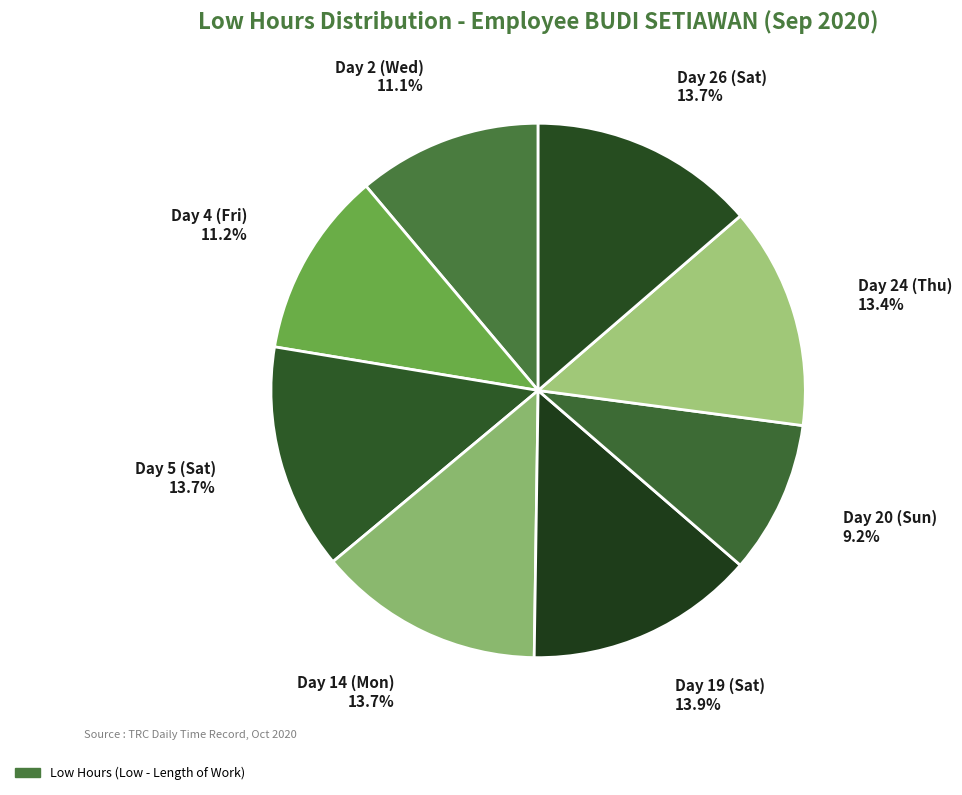

Rank the categories by value from lowest to highest.

Day 20 (Sun), Day 2 (Wed), Day 4 (Fri), Day 24 (Thu), Day 26 (Sat), Day 5 (Sat), Day 14 (Mon), Day 19 (Sat)